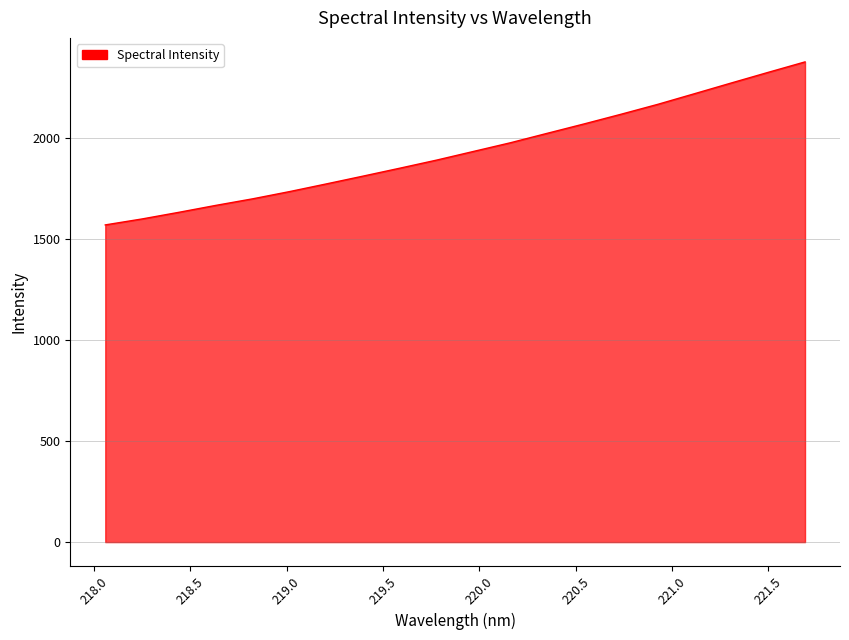

Reading left to right, list all the values displayed in this chart.

1568.1	1597.6	1630.5	1664.6	1697.1	1732.8	1770.8	1809.5	1848.7	1888.8	1931.6	1974.4	2021.1	2067.4	2115.1	2164.2	2216.9	2269.9	2322.3	2373.9